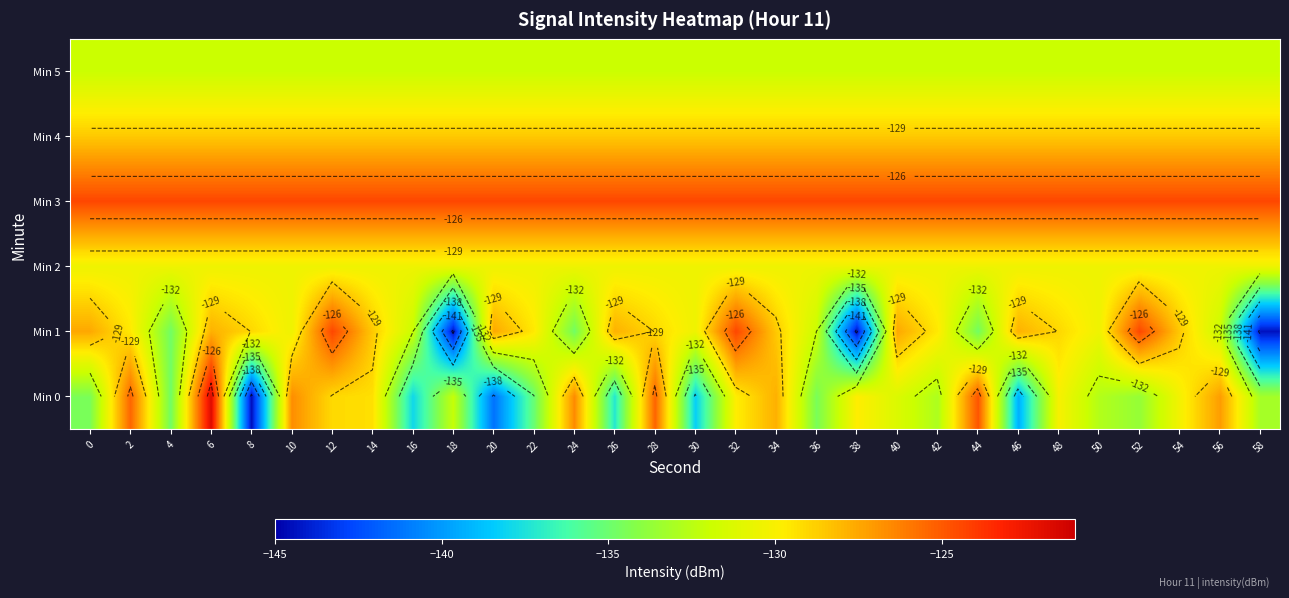

List the series in order of their peak value, lowest first.

Min 5, Min 2, Min 4, Min 1, Min 3, Min 0